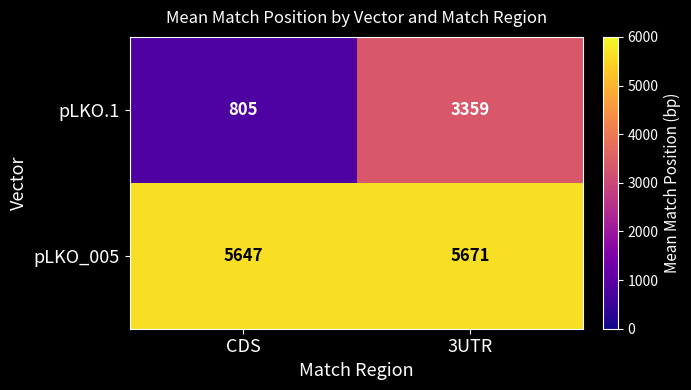

The pLKO.1 series shows 805 at CDS. True or false?

True